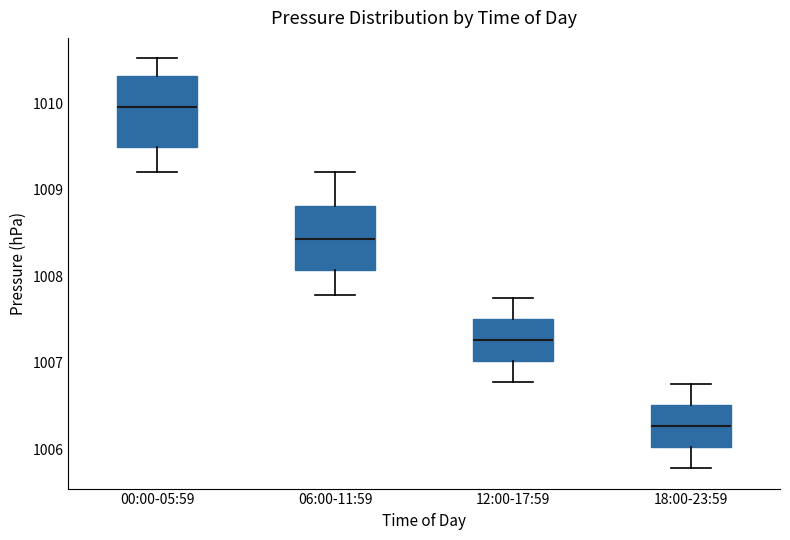

Where does the upper whisker of the box for 00:00-05:59 end on the y-axis? The values are not printed on the chart, so give them approximately, as read against the axis.

1010.5